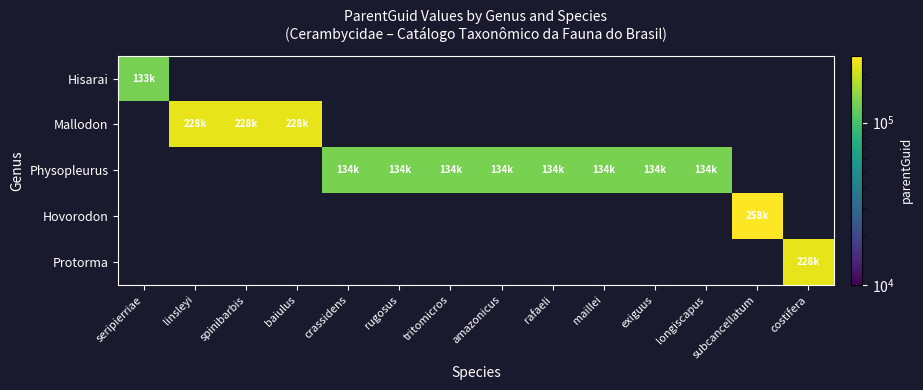

Reading right to left, extract all data points from this chart.

Hisarai: costifera=0	subcancellatum=0	longiscapus=0	exiguus=0	maillei=0	rafaeli=0	amazonicus=0	tritomicros=0	rugosus=0	crassidens=0	baiulus=0	spinibarbis=0	linsleyi=0	seripierriae=133039
Mallodon: costifera=0	subcancellatum=0	longiscapus=0	exiguus=0	maillei=0	rafaeli=0	amazonicus=0	tritomicros=0	rugosus=0	crassidens=0	baiulus=228332	spinibarbis=228332	linsleyi=228332	seripierriae=0
Physopleurus: costifera=0	subcancellatum=0	longiscapus=134027	exiguus=134027	maillei=134027	rafaeli=134027	amazonicus=134027	tritomicros=134027	rugosus=134027	crassidens=134027	baiulus=0	spinibarbis=0	linsleyi=0	seripierriae=0
Hovorodon: costifera=0	subcancellatum=258973	longiscapus=0	exiguus=0	maillei=0	rafaeli=0	amazonicus=0	tritomicros=0	rugosus=0	crassidens=0	baiulus=0	spinibarbis=0	linsleyi=0	seripierriae=0
Protorma: costifera=228440	subcancellatum=0	longiscapus=0	exiguus=0	maillei=0	rafaeli=0	amazonicus=0	tritomicros=0	rugosus=0	crassidens=0	baiulus=0	spinibarbis=0	linsleyi=0	seripierriae=0